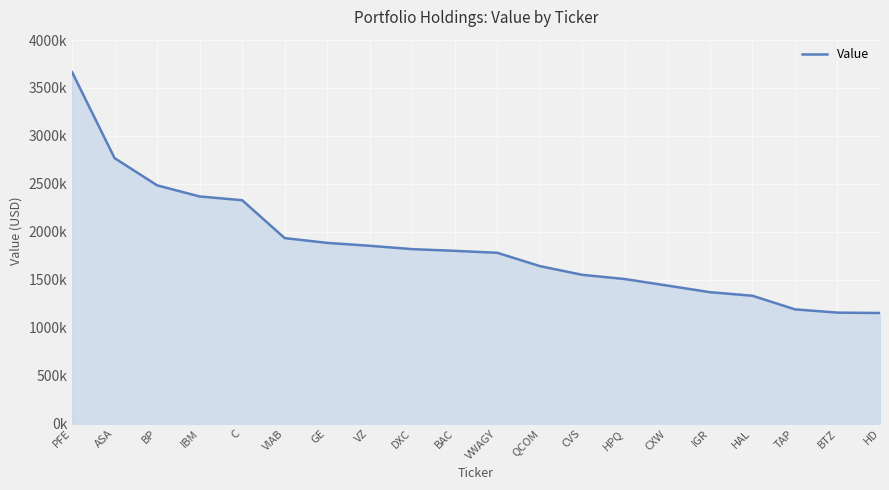

Which label corresponds to the smallest value in the chart?

HD